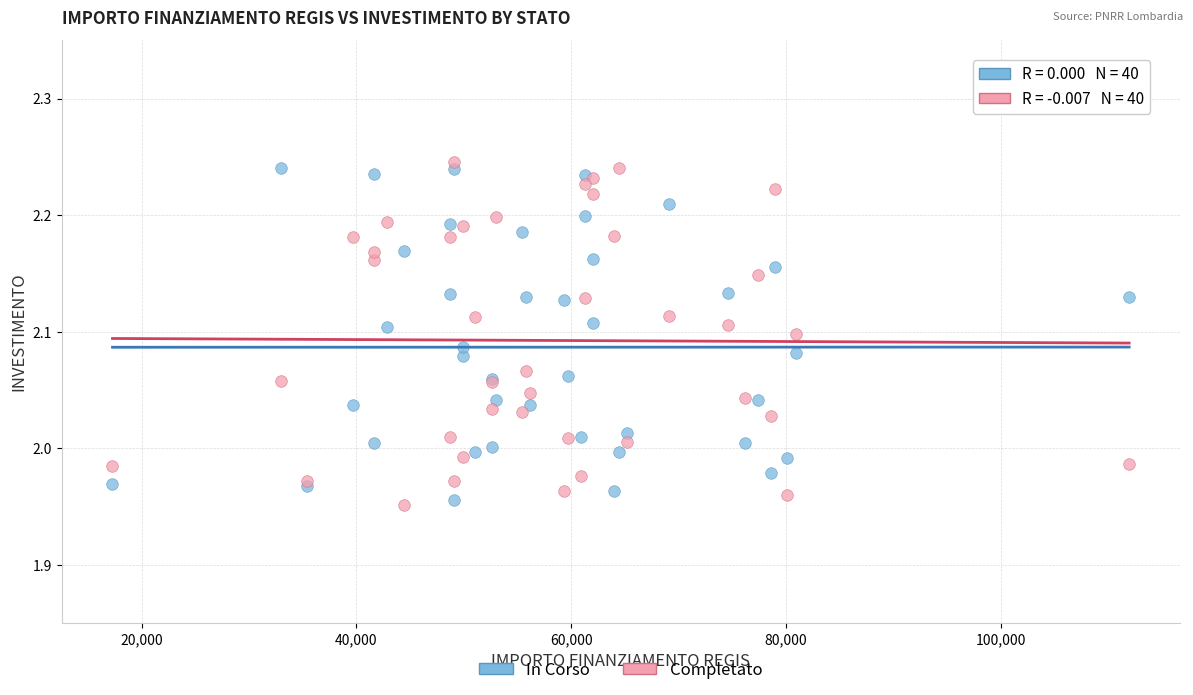

What are all the series names shown in the legend?

In Corso, Completato